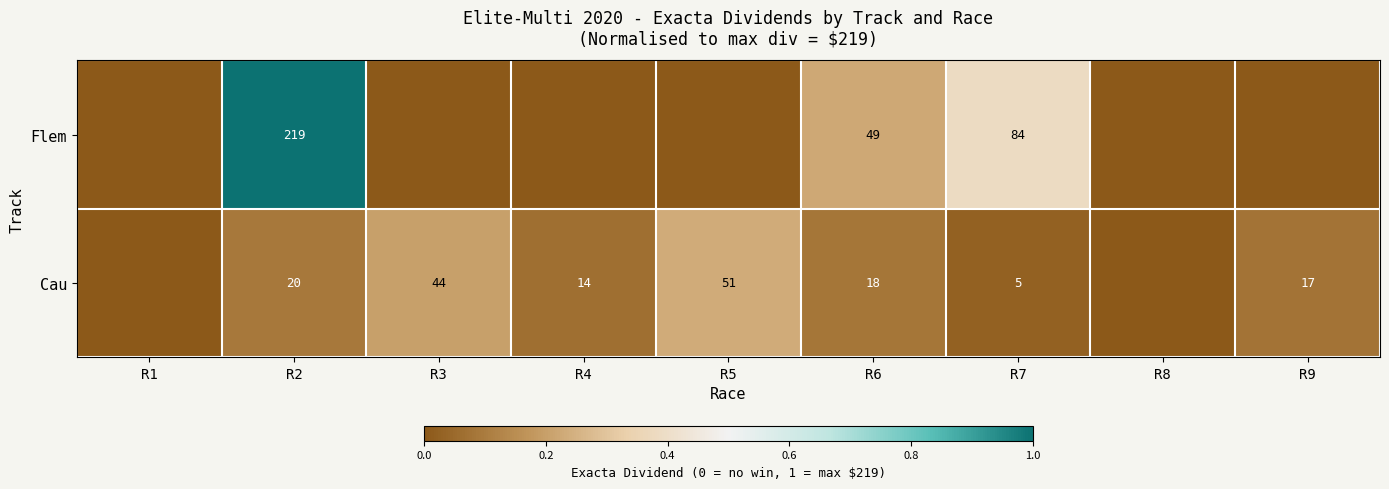

The value of Cau at R4 is 0.1. True or false?

False